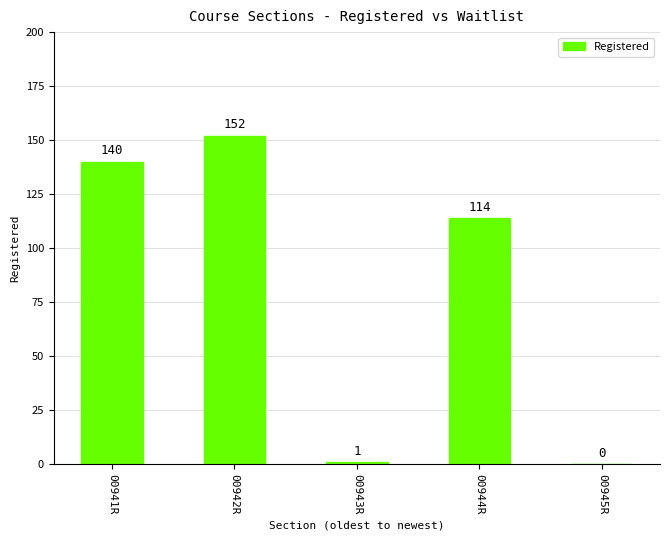

What is the approximate value at 00942R?

152